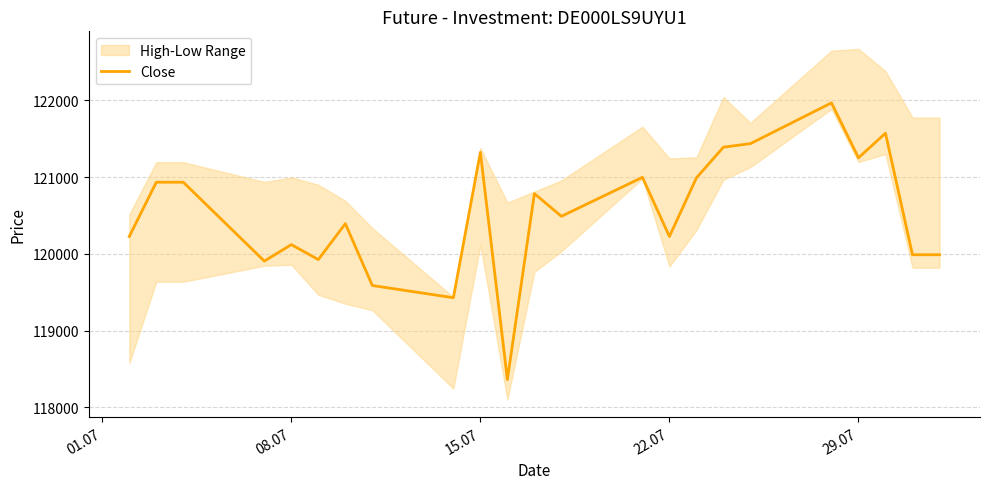

How many data points are less than 120489?

11